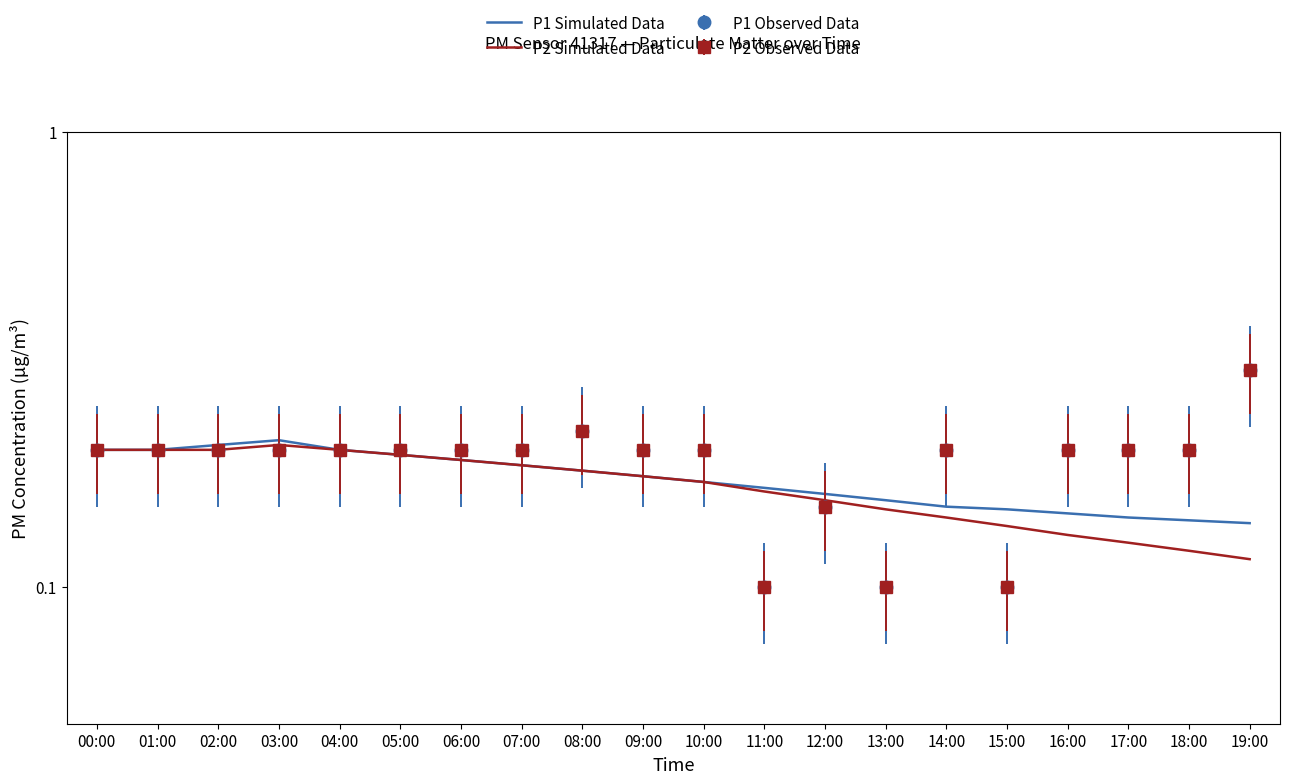

What is the total value across all series at 16:00?

0.3